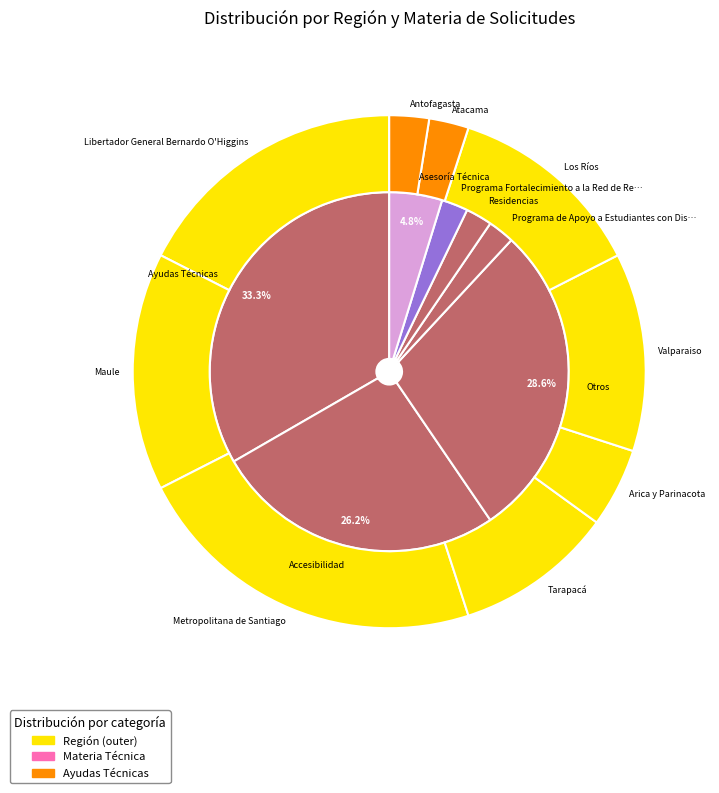

True or false: VIRTUAL accounts for 36% of the total.

False